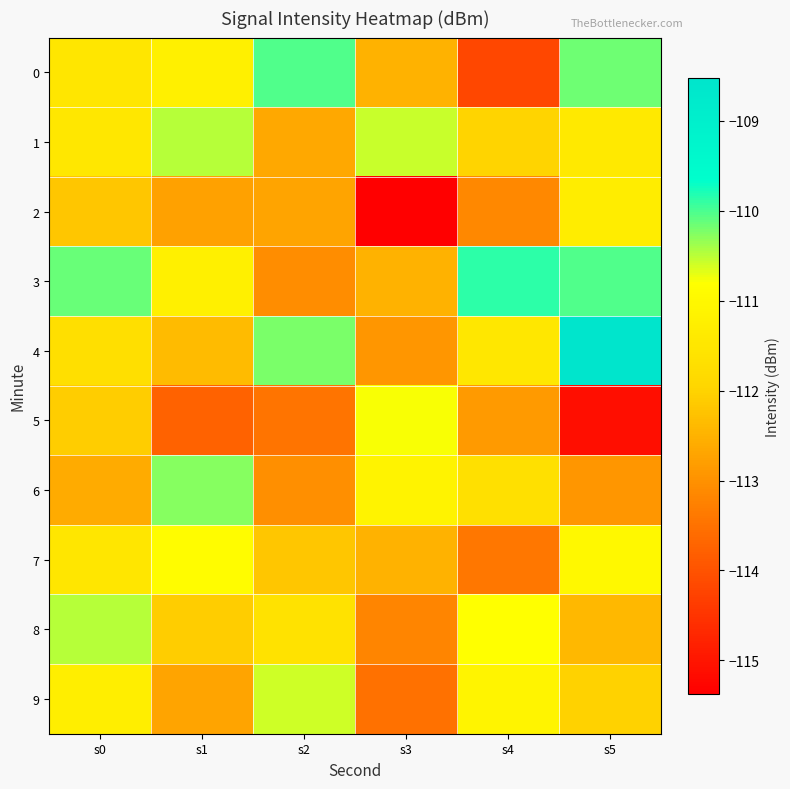

At s3, list the series in order from largest to smallest.

1, 5, 6, 0, 3, 7, 4, 8, 9, 2